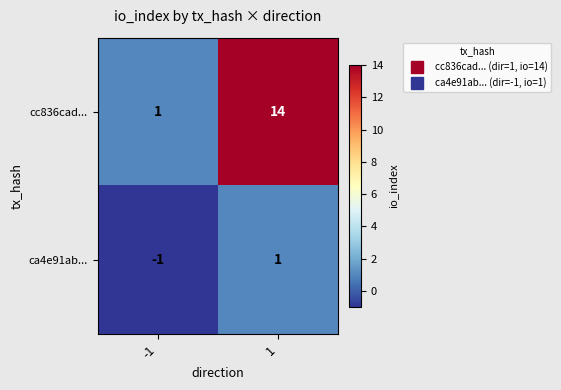

Reading left to right, what are all the values shown in this chart?

cc836cad...: 1	14
ca4e91ab...: -1	1